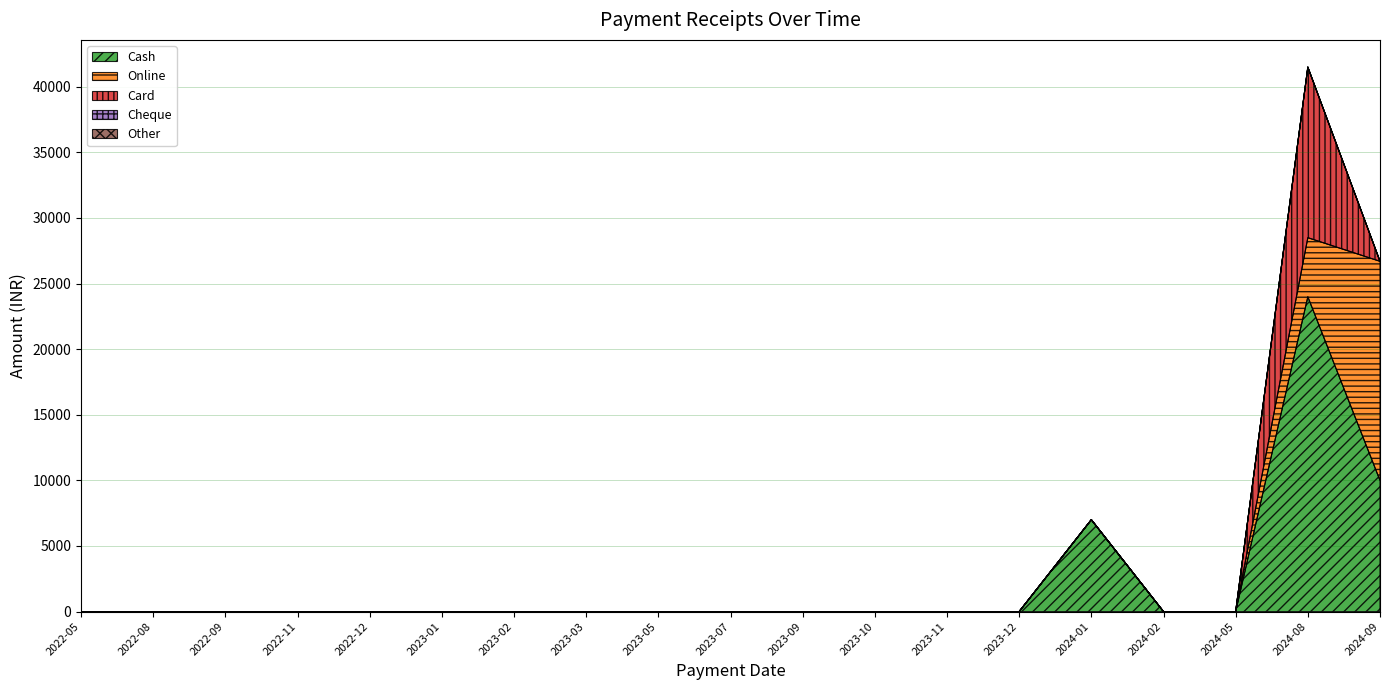

Reading left to right, extract all data points from this chart.

Cash: 2022-05=0	2022-08=0	2022-09=0	2022-11=0	2022-12=0	2023-01=0	2023-02=0	2023-03=0	2023-05=0	2023-07=0	2023-09=0	2023-10=0	2023-11=0	2023-12=0	2024-01=7000	2024-02=0	2024-05=0	2024-08=24000	2024-09=10000
Online: 2022-05=0	2022-08=0	2022-09=0	2022-11=0	2022-12=0	2023-01=0	2023-02=0	2023-03=0	2023-05=0	2023-07=0	2023-09=0	2023-10=0	2023-11=0	2023-12=0	2024-01=0	2024-02=0	2024-05=0	2024-08=4500	2024-09=16700
Card: 2022-05=0	2022-08=0	2022-09=0	2022-11=0	2022-12=0	2023-01=0	2023-02=0	2023-03=0	2023-05=0	2023-07=0	2023-09=0	2023-10=0	2023-11=0	2023-12=0	2024-01=0	2024-02=0	2024-05=0	2024-08=13000	2024-09=0
Cheque: 2022-05=0	2022-08=0	2022-09=0	2022-11=0	2022-12=0	2023-01=0	2023-02=0	2023-03=0	2023-05=0	2023-07=0	2023-09=0	2023-10=0	2023-11=0	2023-12=0	2024-01=0	2024-02=0	2024-05=0	2024-08=0	2024-09=0
Other: 2022-05=0	2022-08=0	2022-09=0	2022-11=0	2022-12=0	2023-01=0	2023-02=0	2023-03=0	2023-05=0	2023-07=0	2023-09=0	2023-10=0	2023-11=0	2023-12=0	2024-01=0	2024-02=0	2024-05=0	2024-08=0	2024-09=0